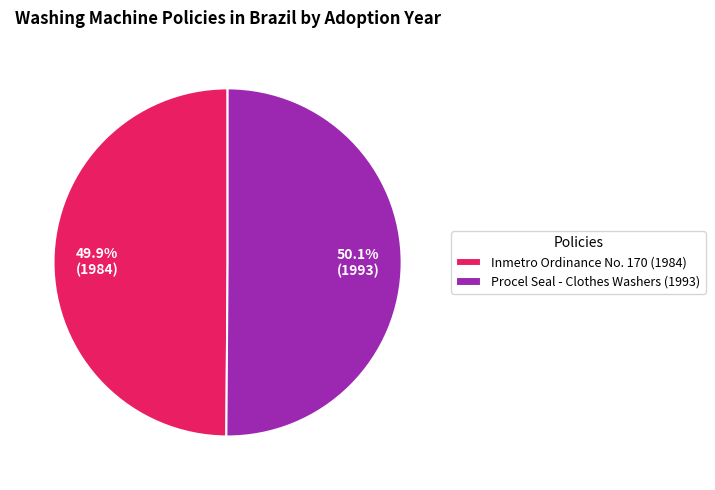

What is the total percentage of Inmetro Ordinance No. 170 (1984) and Procel Seal - Clothes Washers (1993)?

100.0%